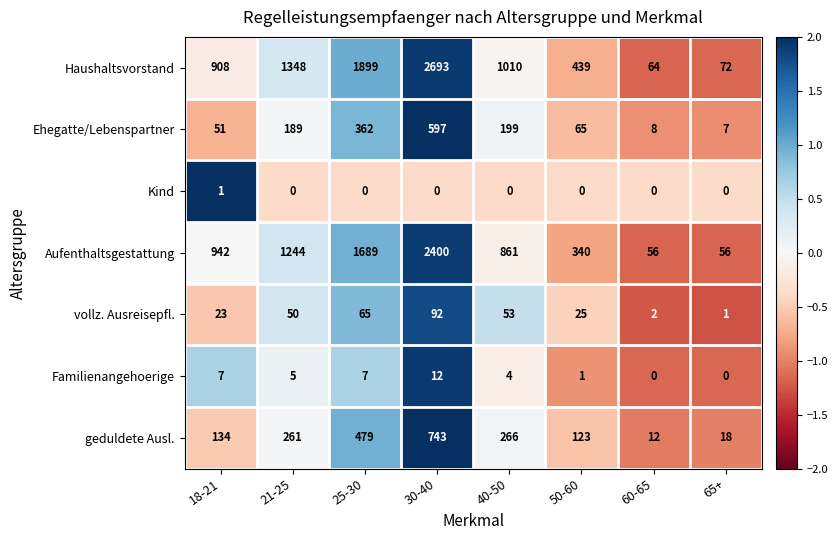

At how many categories does at least one series exceed 1?

8